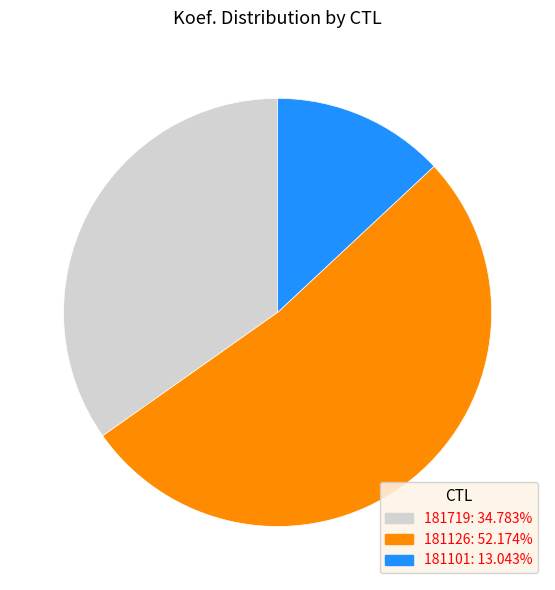

True or false: 181126 accounts for 59% of the total.

False